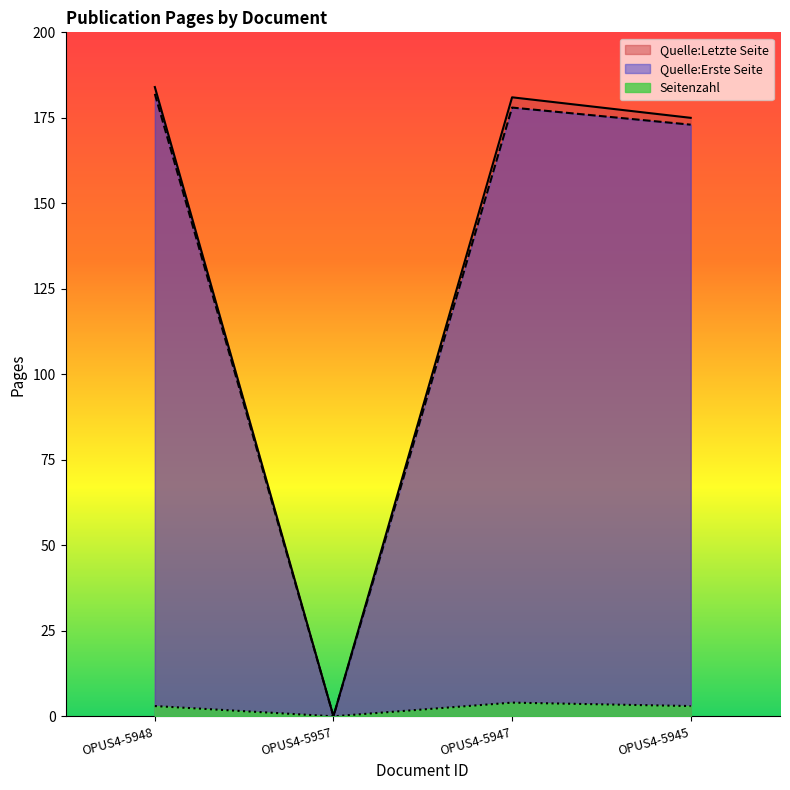

True or false: Quelle:Letzte Seite has more than 0 interior local peaks.

True